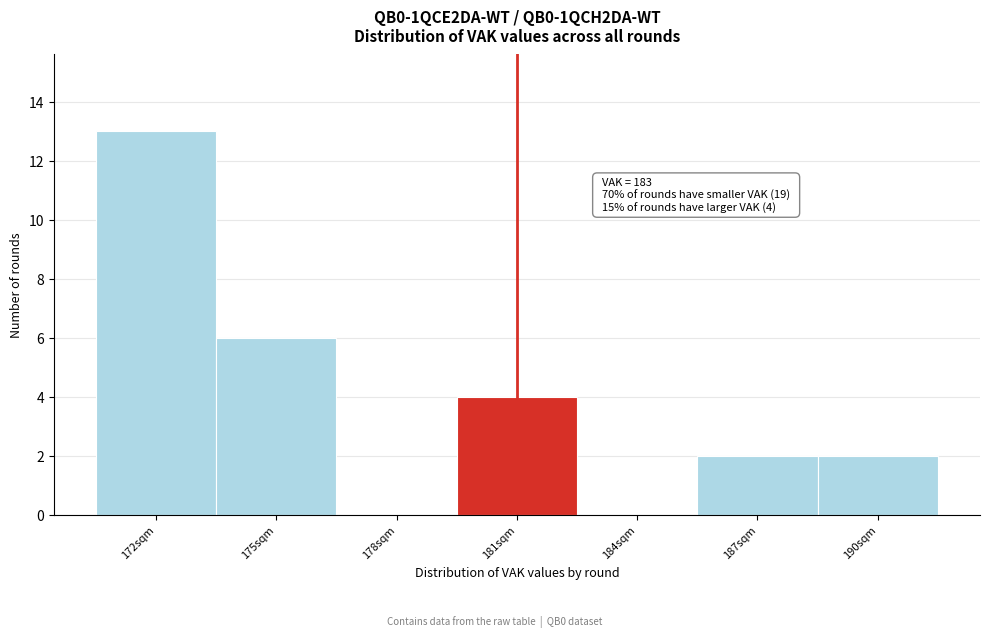

Reading right to left, transcribe all the data shown in this chart.

190sqm=2	187sqm=2	184sqm=0	181sqm=4	178sqm=0	175sqm=6	172sqm=13